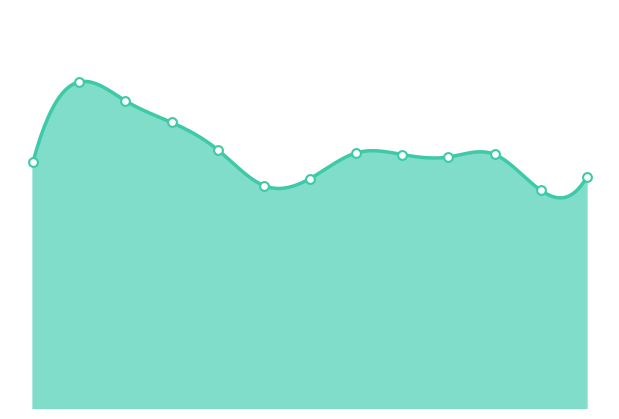

Approximately how many times larger is the value at 18:00 compared to 13:30?

1.0